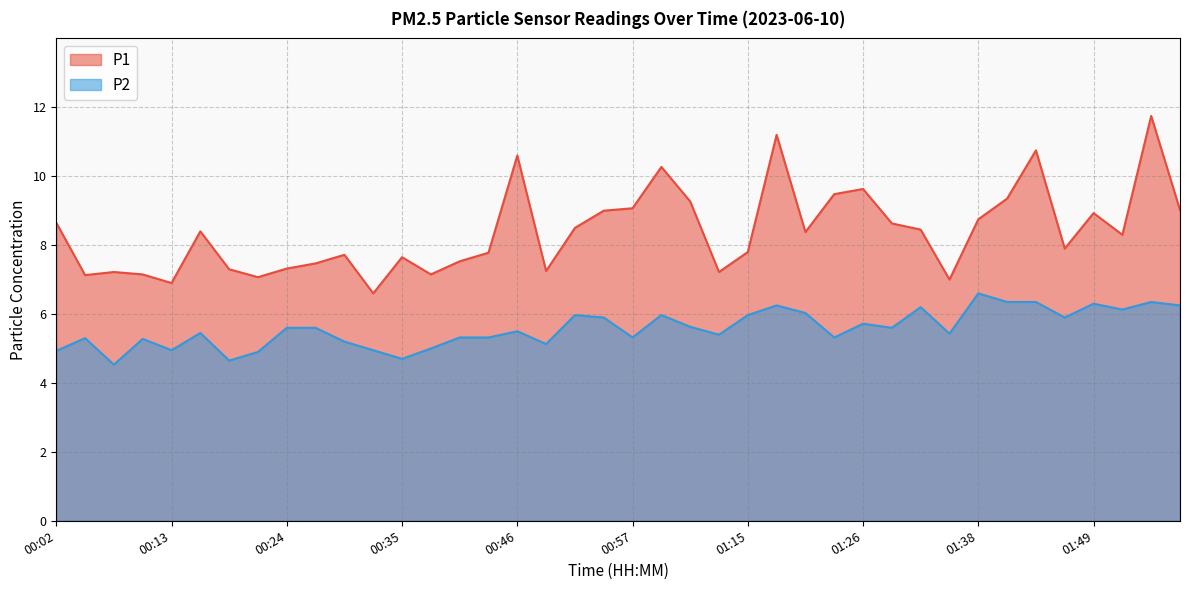

Where is the first local minimum for P1?

00:05